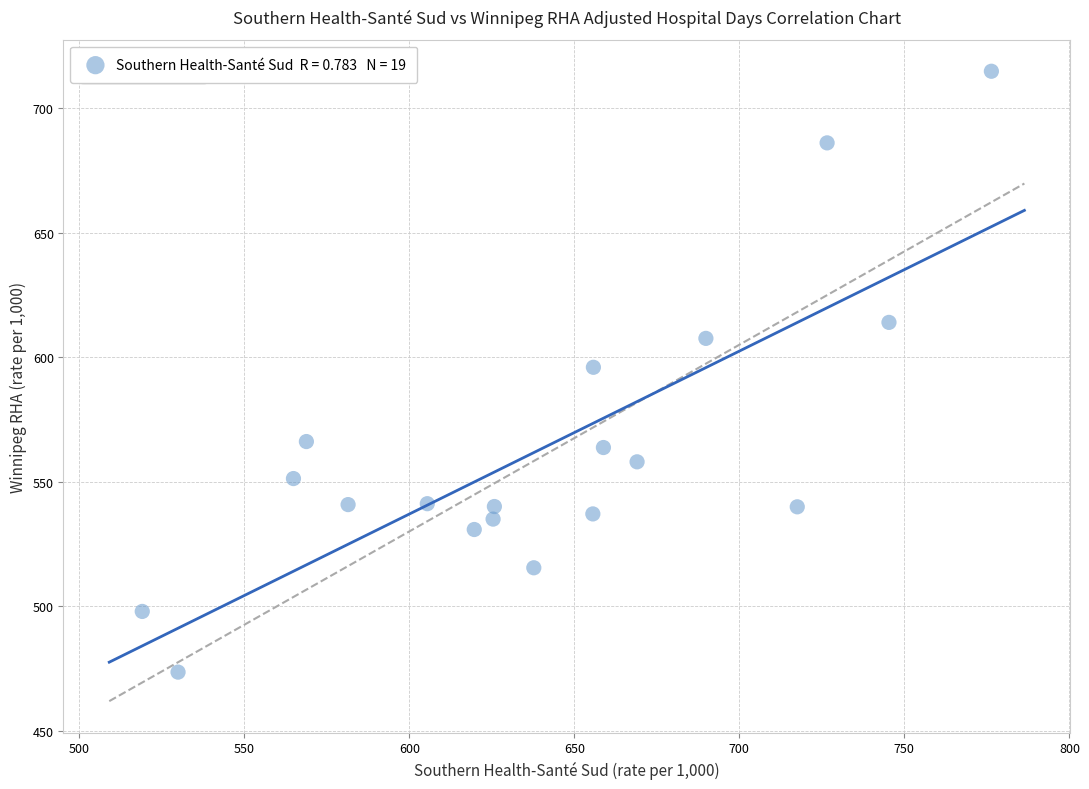

What is the range of X values (max minus min)?

257.3